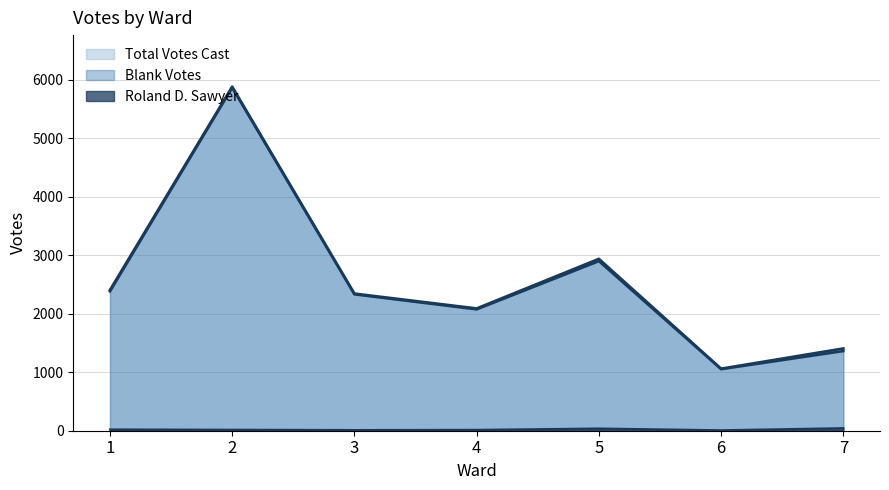

What is the spread (max minus min) of values at 3?

2332